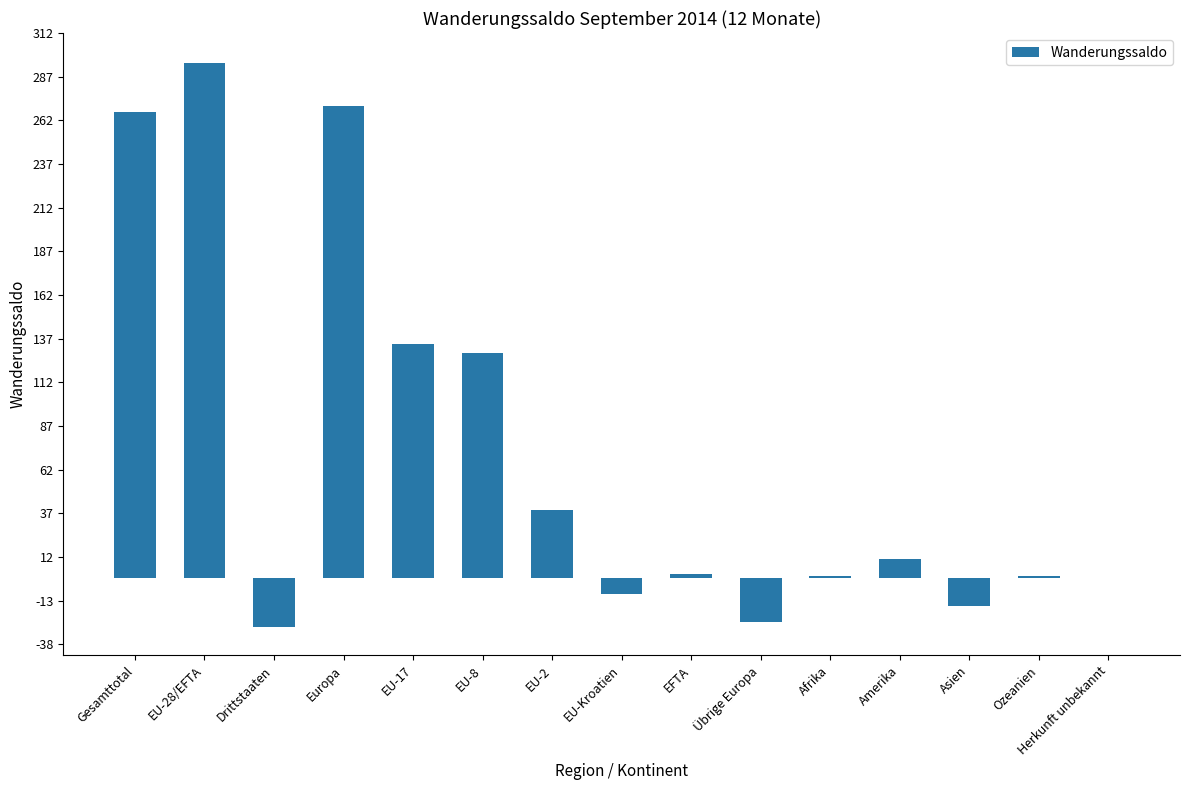

Count the number of categories in the chart.

15